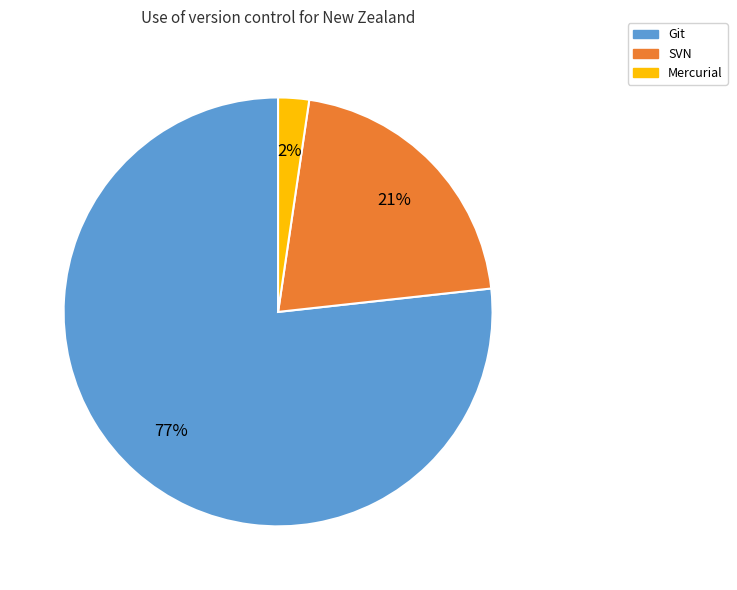

To the nearest percent, what is the average slice percentage?

33%